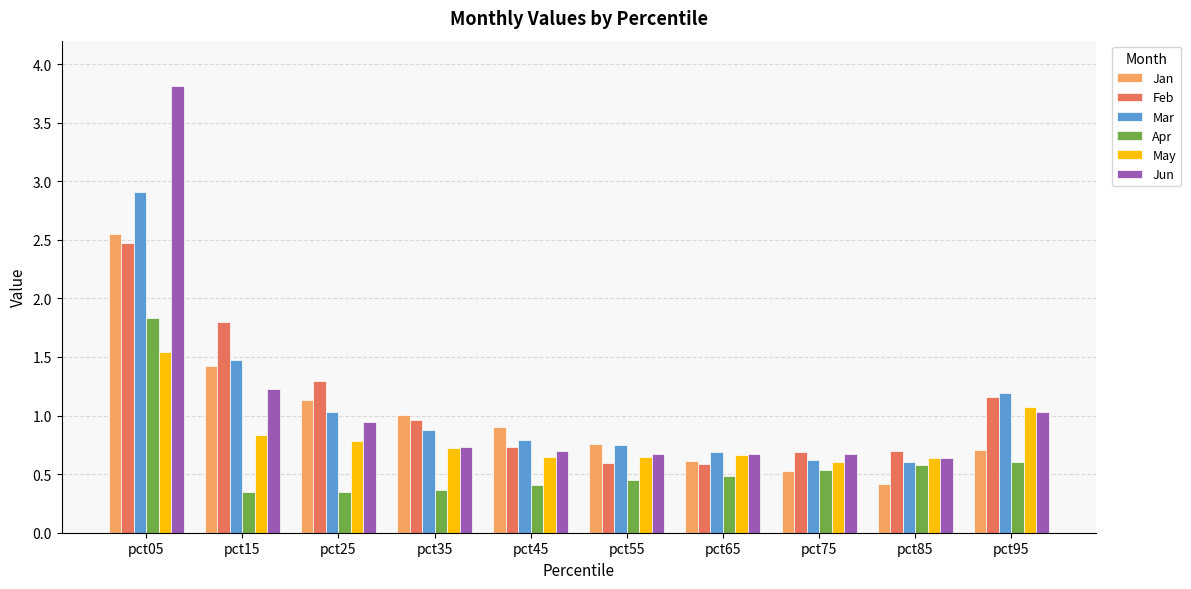

What is the difference between the maximum and minimum values in the Feb series?

1.9